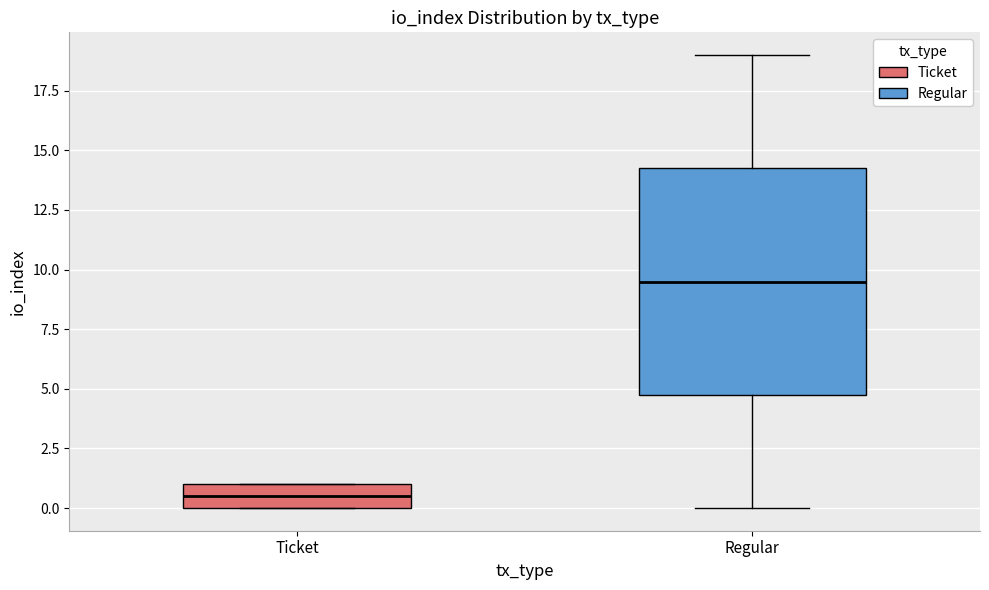

Reading left to right, transcribe this box plot: for each box, give where its median line is, the range the box spans, and where its two whiskers end, as read against the y-axis. The values are not printed on the chart, so give them approximately, as read against the axis.

Ticket: median 0.5, box 0.0 to 1.0, whiskers 0.0 to 1.0
Regular: median 9.5, box 5.0 to 14.5, whiskers 0.0 to 19.0